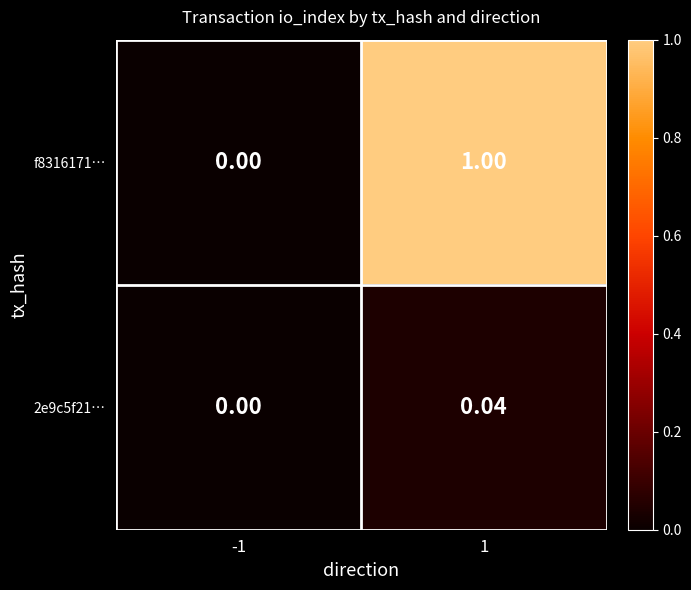

Which series changed the most between -1 and 1?

f8316171…